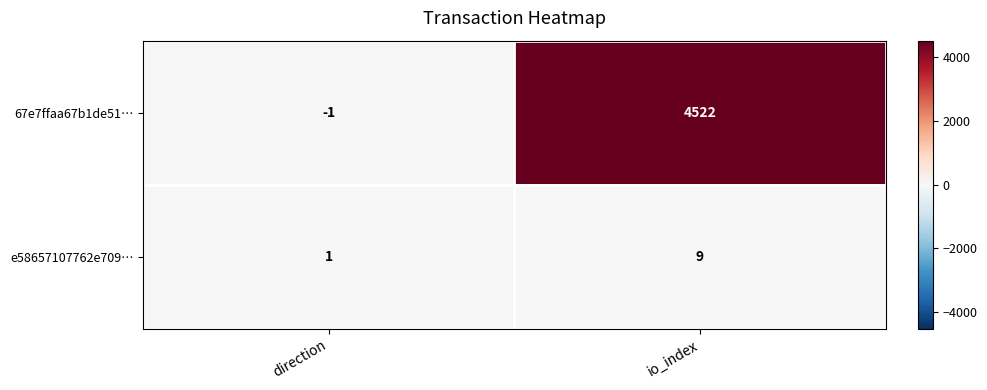

Which label corresponds to the largest value in the chart?

io_index